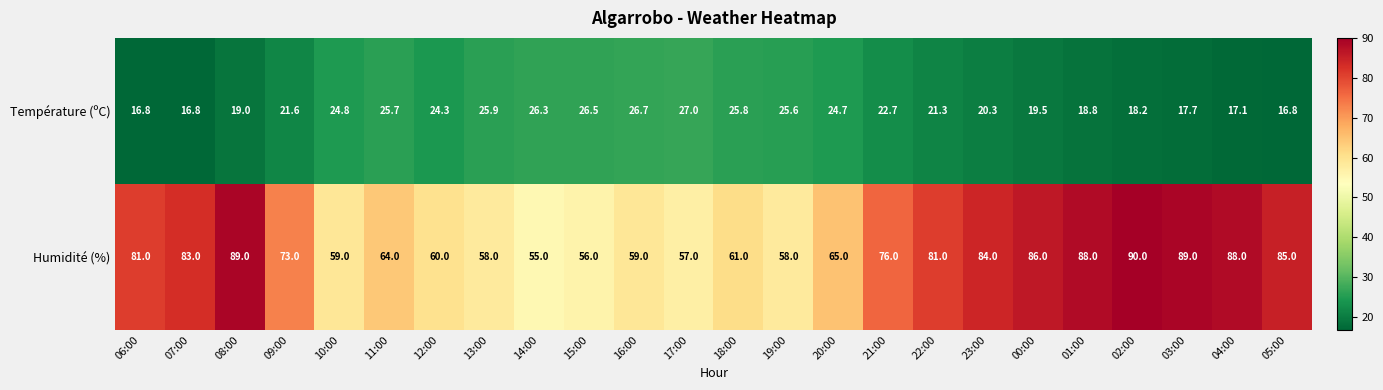

Rank the series by their average value, from highest to lowest.

Humidité (%), Température (ºC)